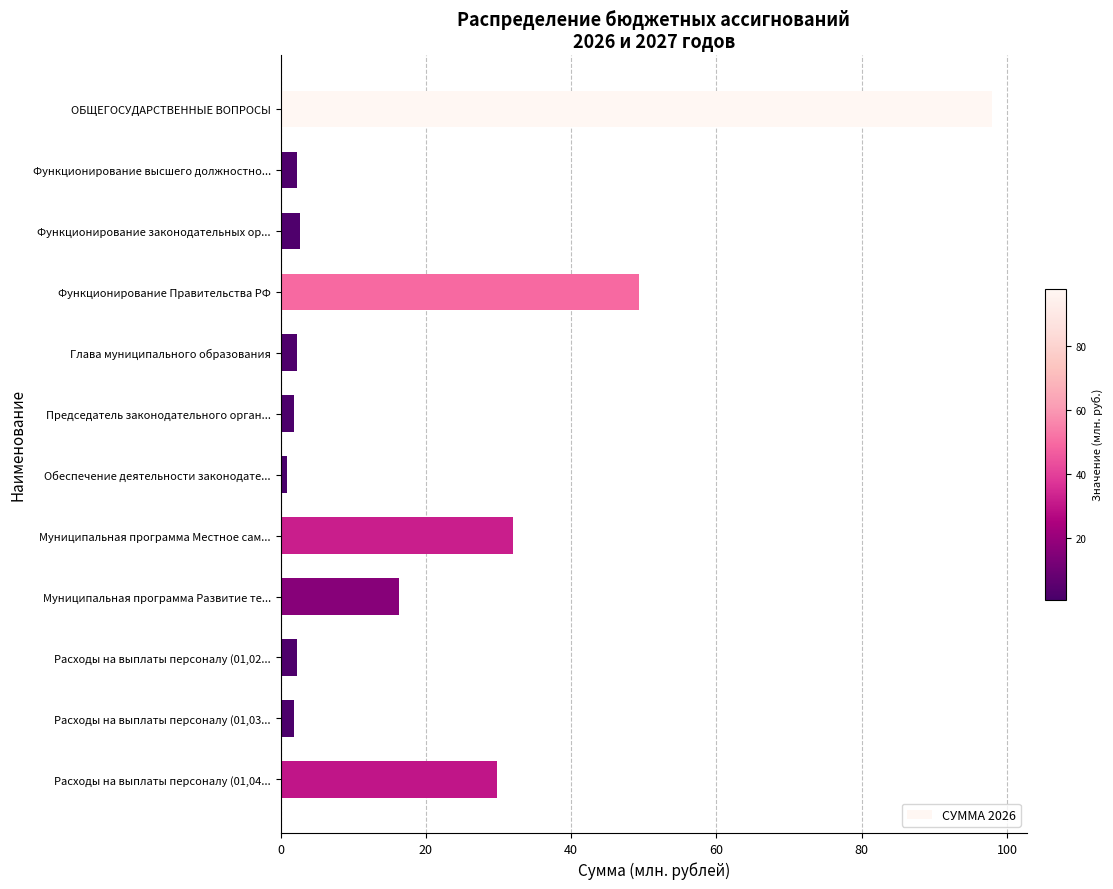

What is the difference between the maximum and minimum values?

96.9